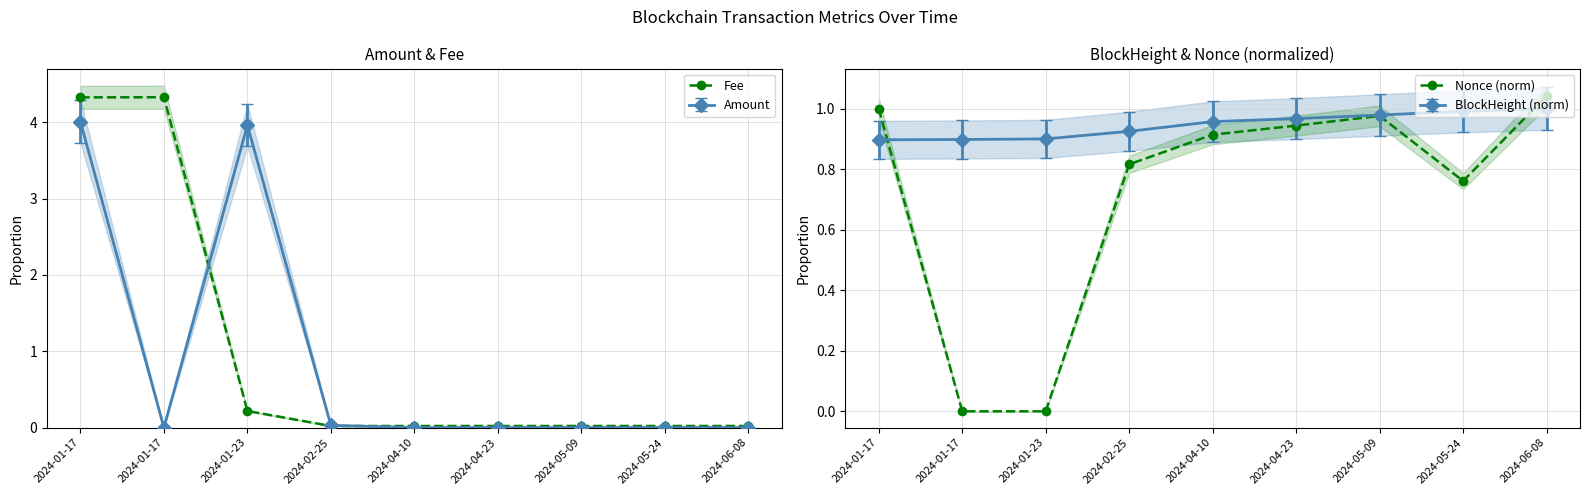

What are all the series names shown in the legend?

Fee, Nonce (norm)